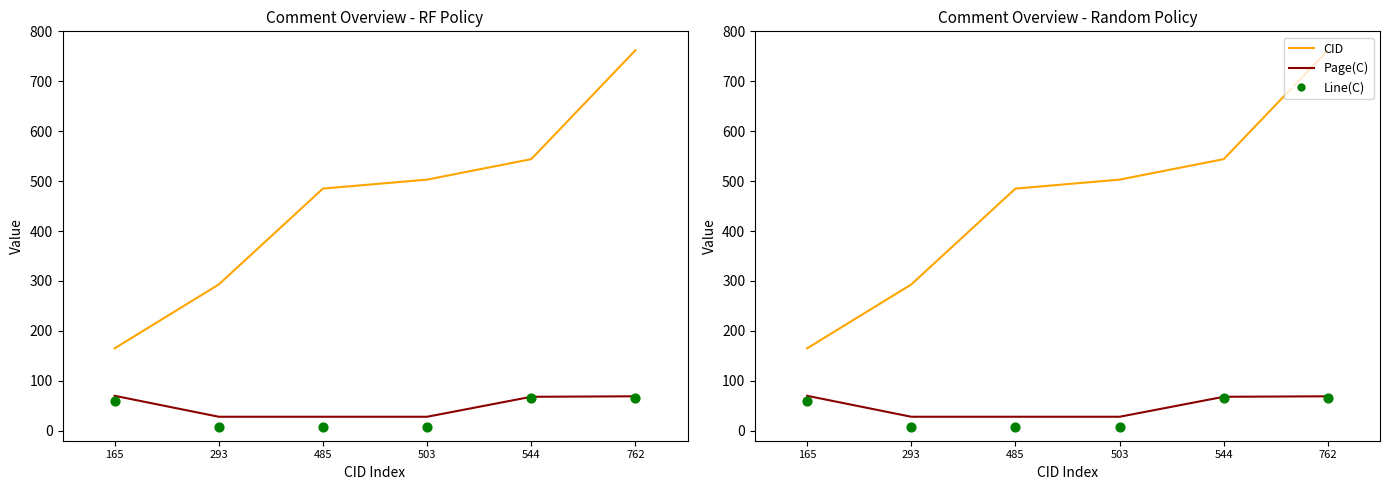

Is the value of Line(C) at 762 greater than the value of Page(C) at 503?

Yes